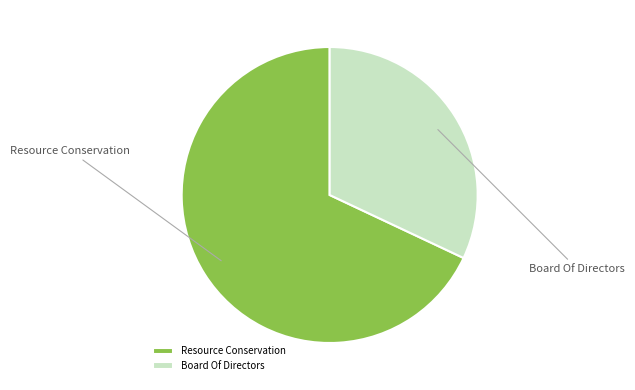

Which slice is the smallest?

Board Of Directors